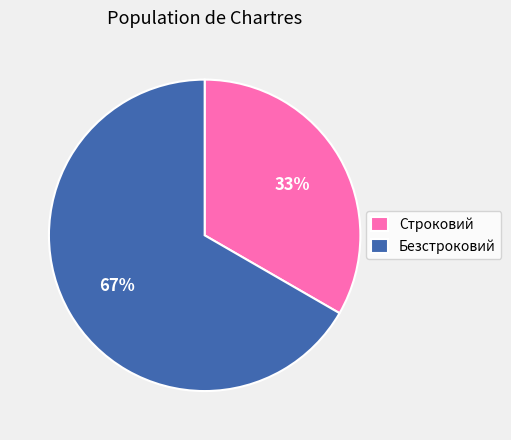

To the nearest percent, what is the average slice percentage?

50%